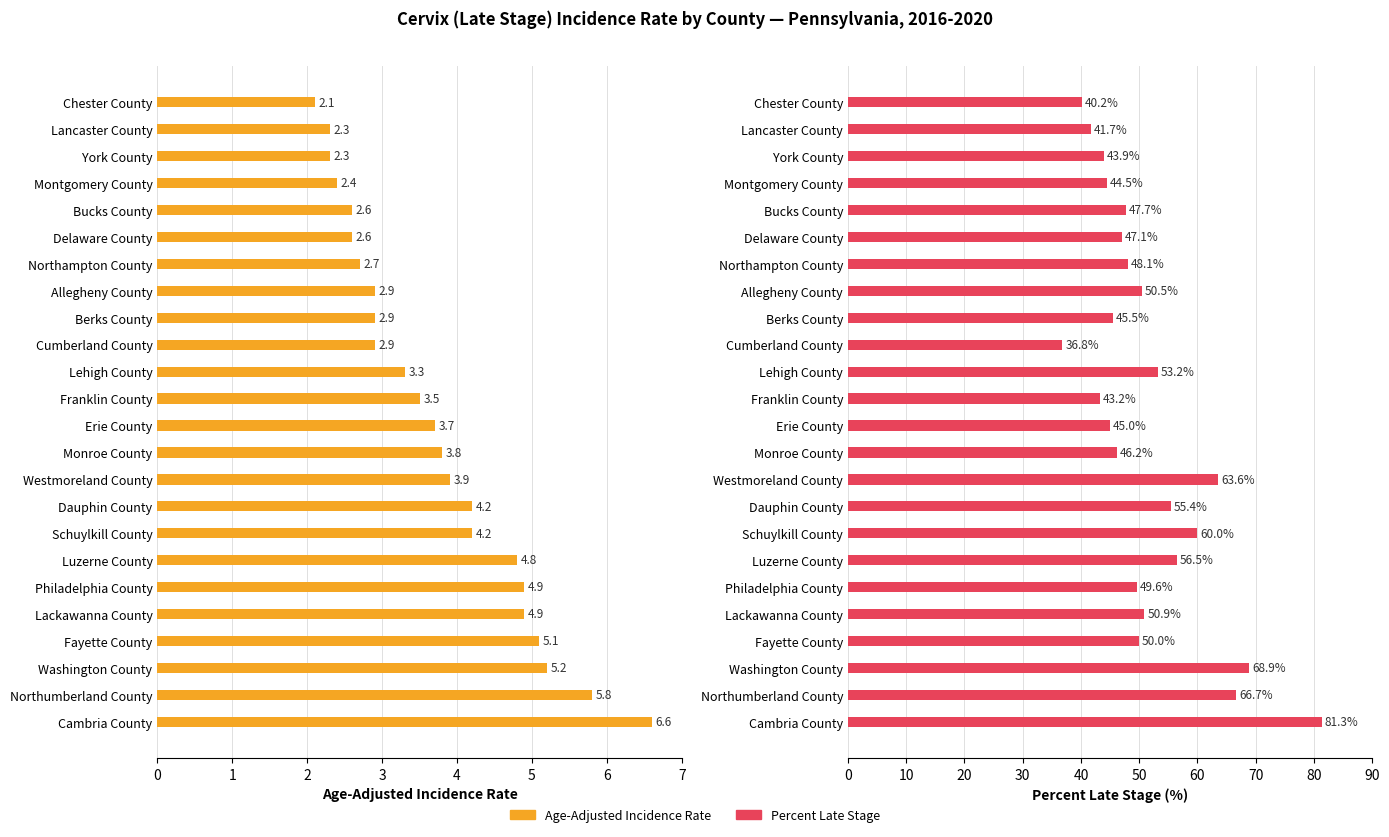

How many data points in Percent Late Stage are less than 49?

12